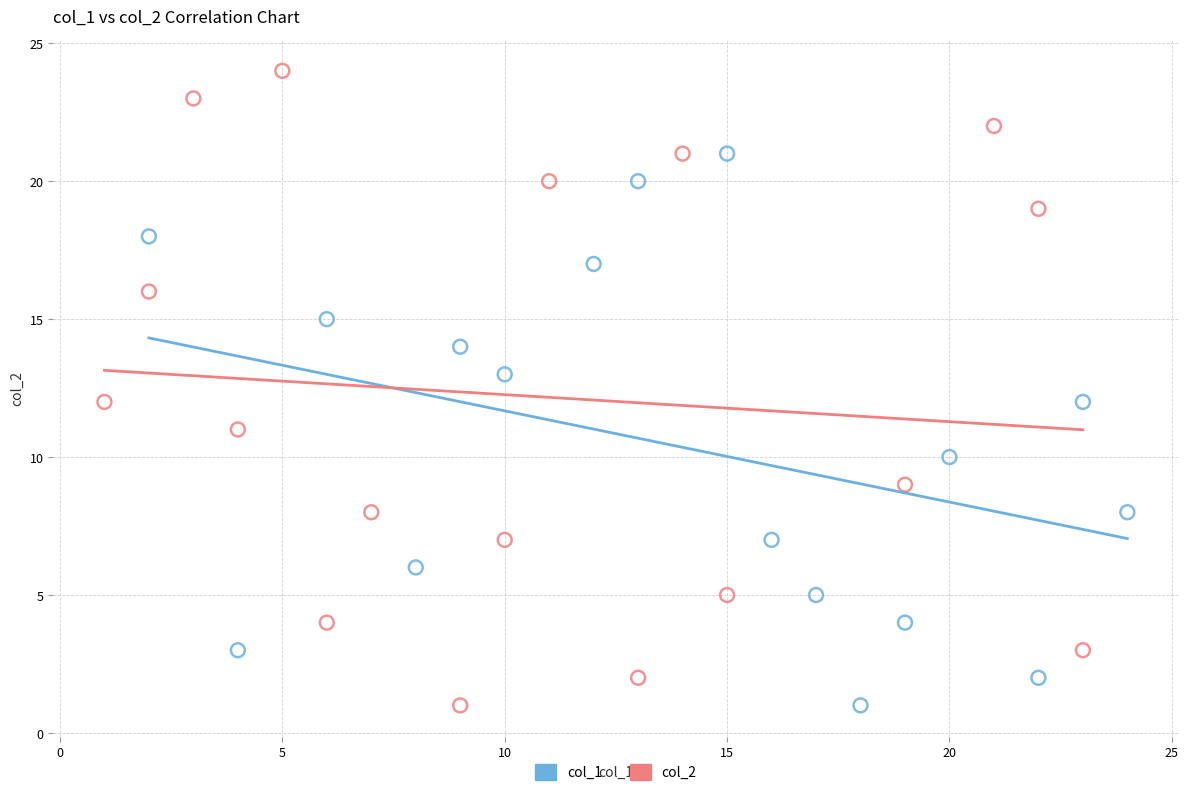

Which series has the widest spread of Y values?

col_2